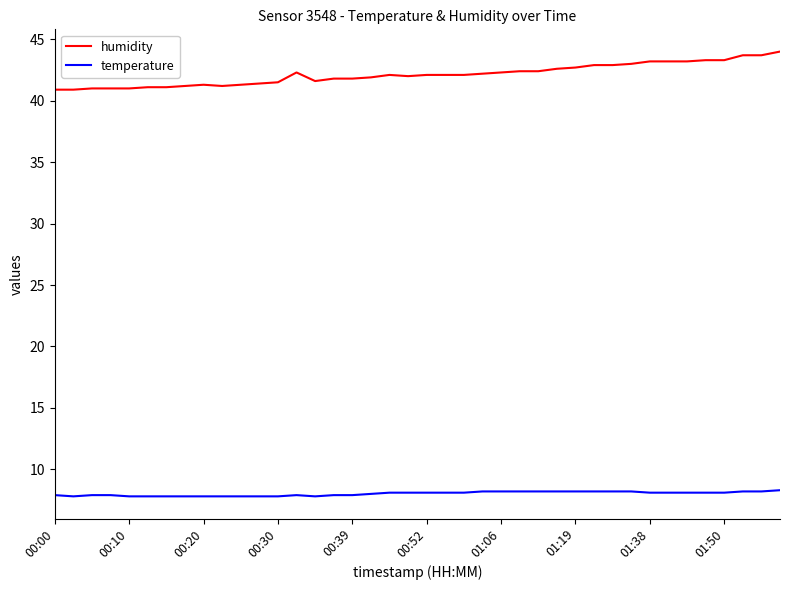

What is the highest value of the humidity series?

44.0